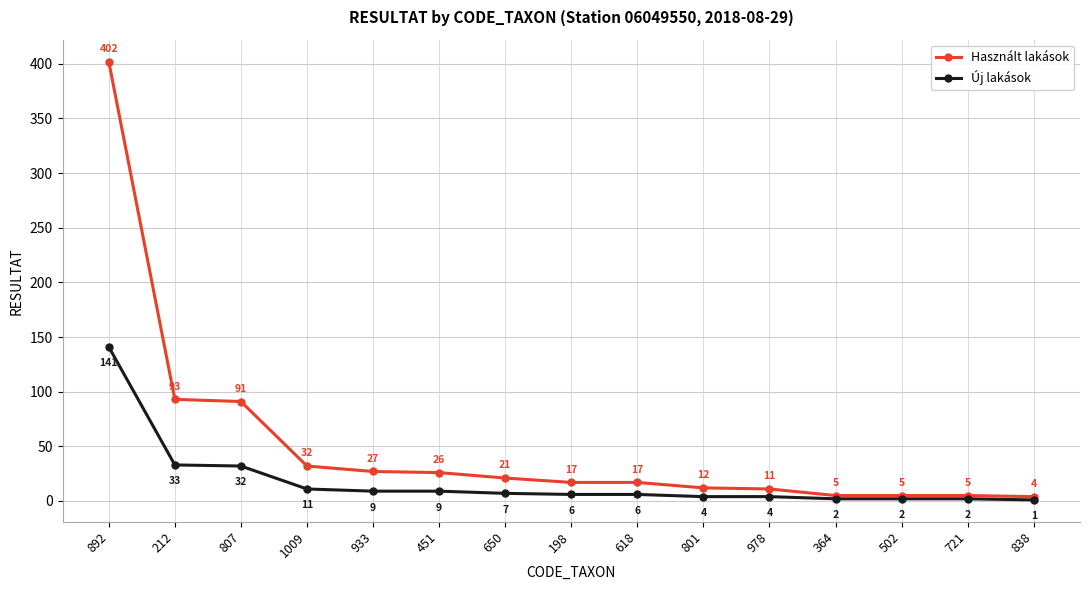

Rank the series by their average value, from lowest to highest.

Új lakások, Használt lakások